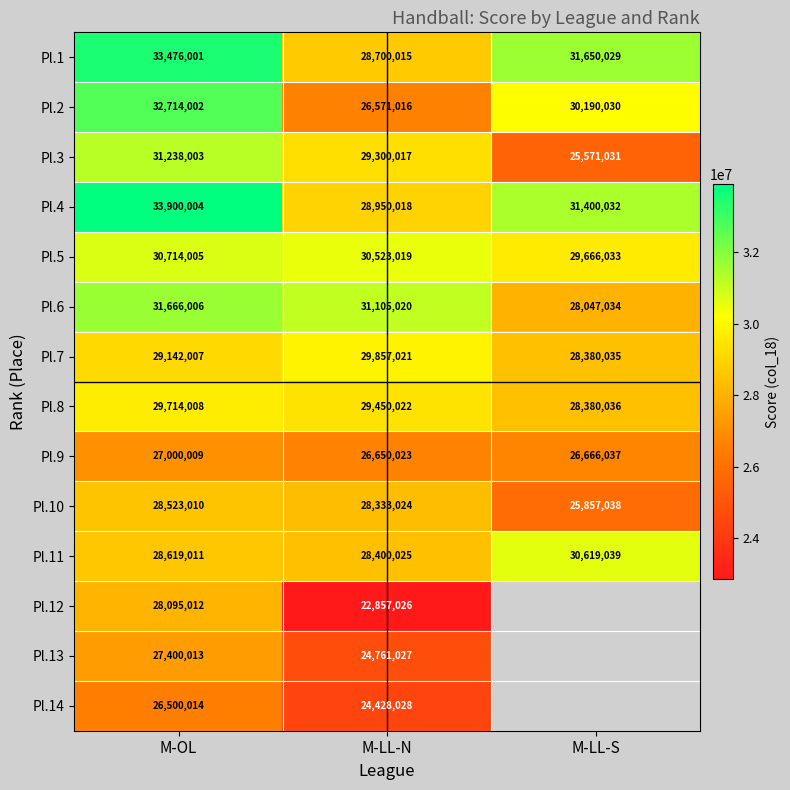

How many categories are shown in the chart?

3